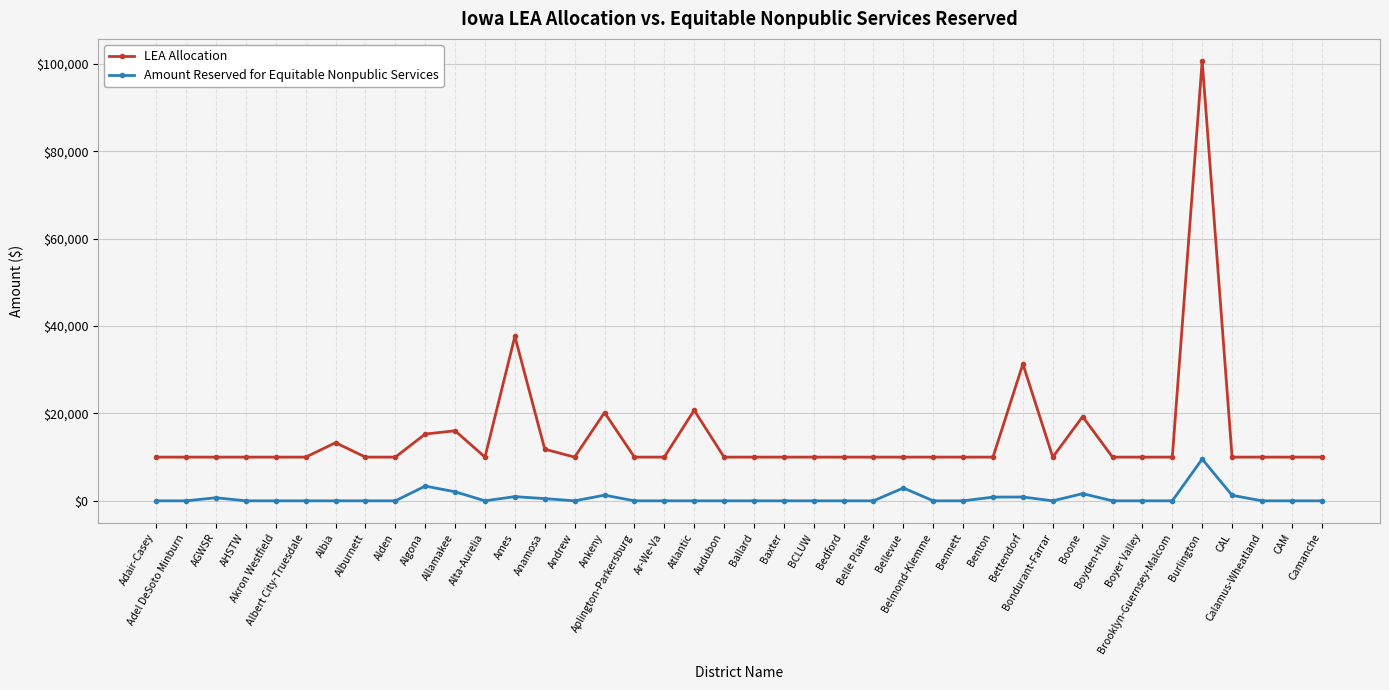

True or false: LEA Allocation has more than 2 interior local peaks.

True